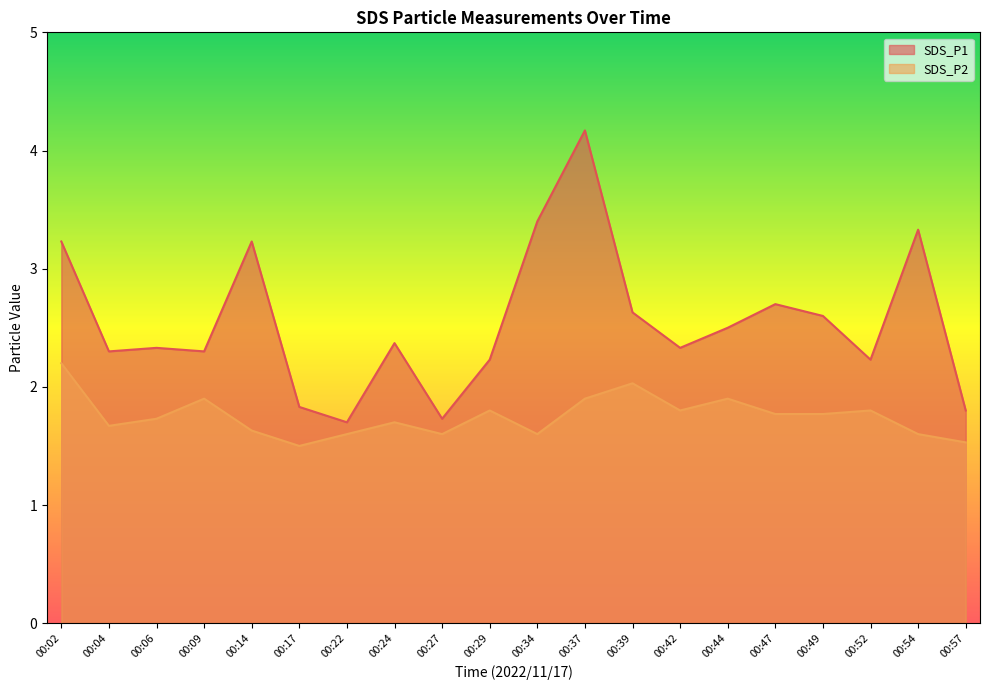

Reading right to left, list all the values displayed in this chart.

SDS_P1: 1.8	3.3	2.2	2.6	2.7	2.5	2.3	2.6	4.2	3.4	2.2	1.7	2.4	1.7	1.8	3.2	2.3	2.3	2.3	3.2
SDS_P2: 1.5	1.6	1.8	1.8	1.8	1.9	1.8	2.0	1.9	1.6	1.8	1.6	1.7	1.6	1.5	1.6	1.9	1.7	1.7	2.2